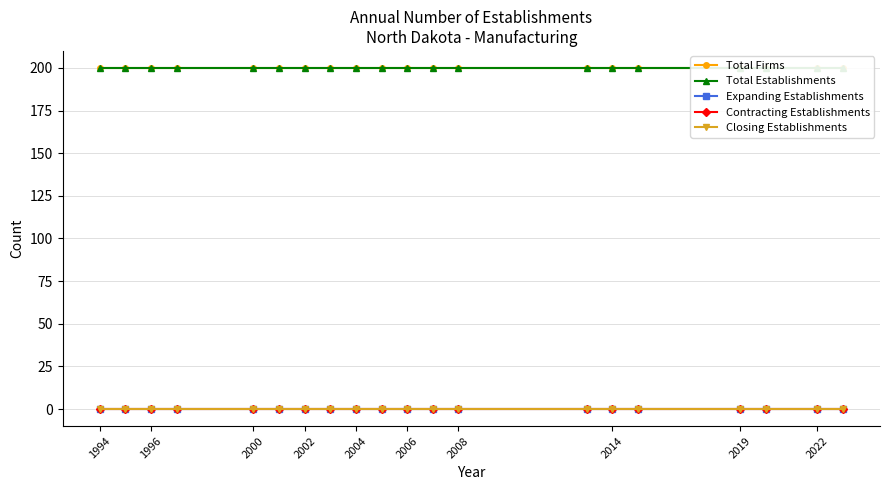

Which series has the largest range (max minus min)?

Total Firms